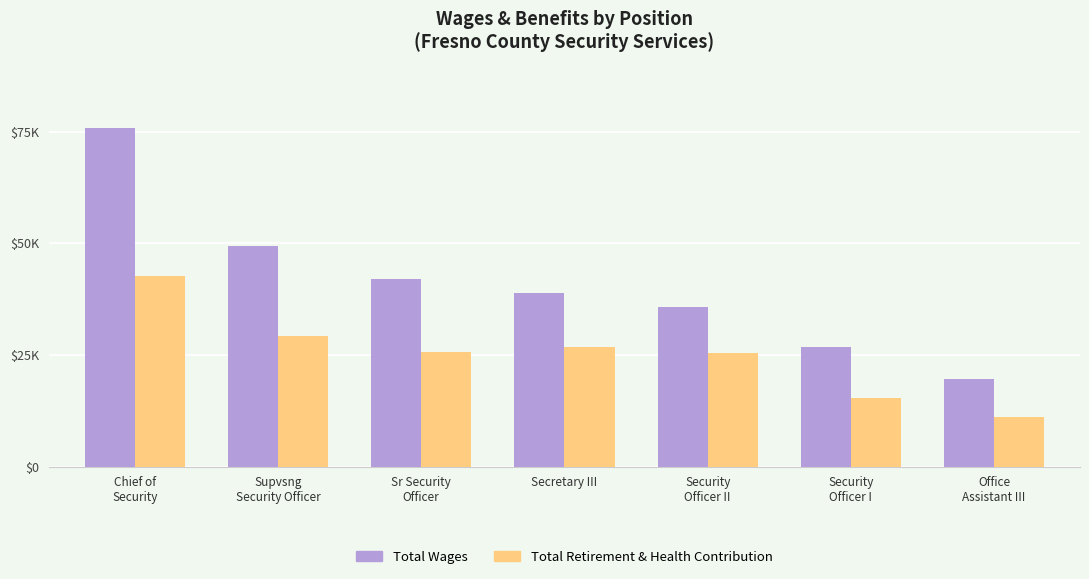

What position from the right is Supvsng
Security Officer?

6